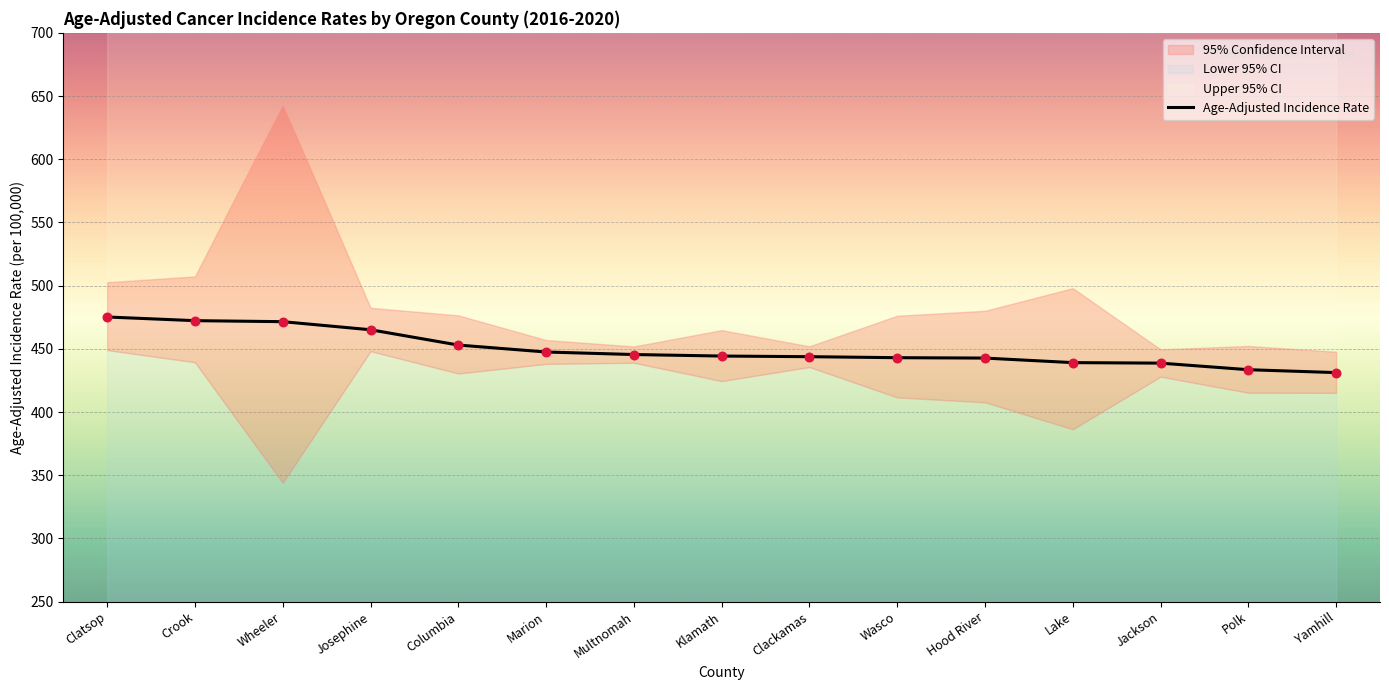

Between Polk and Columbia, which is larger?

Columbia